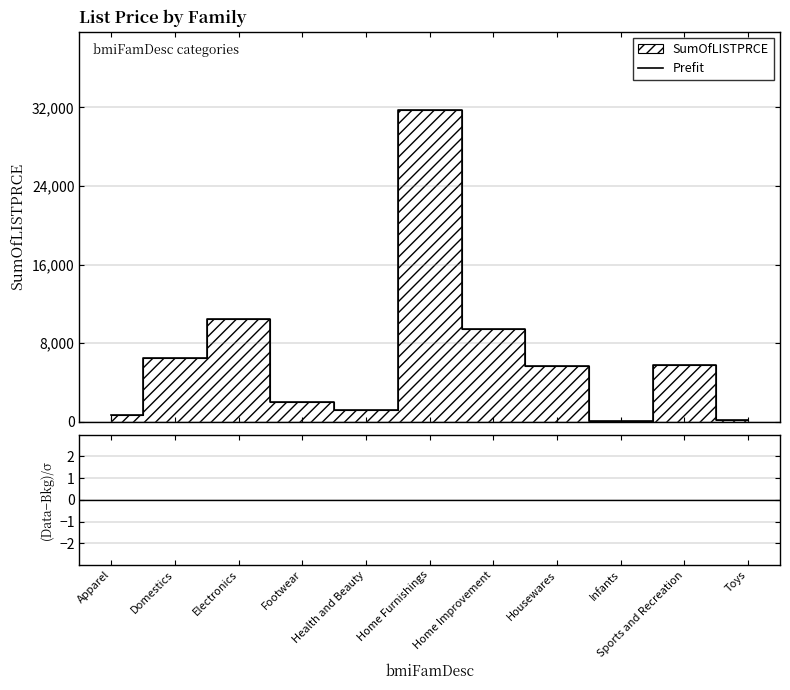

How many series are shown in this chart?

1